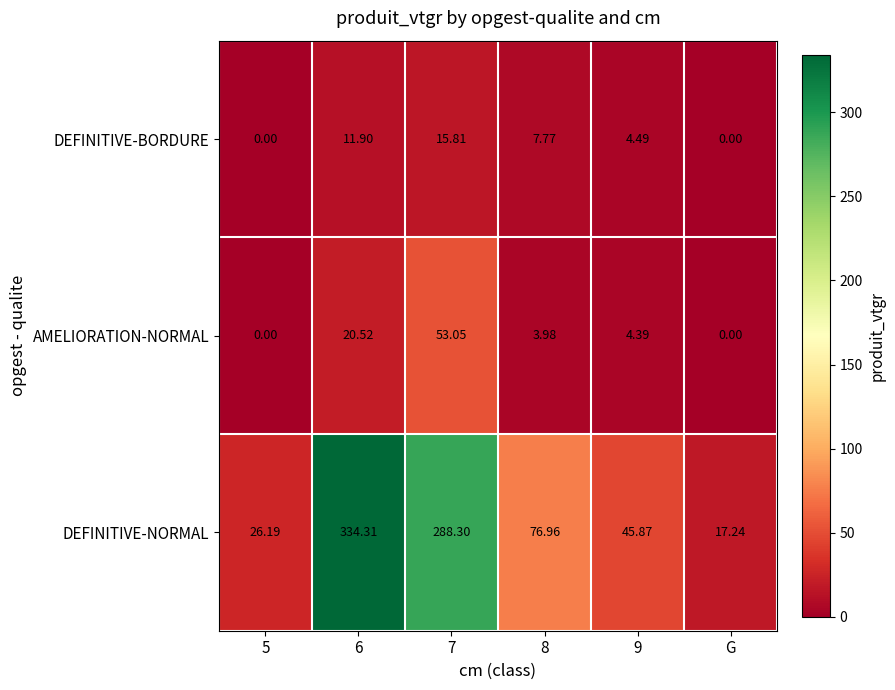

Which series has the widest spread of values?

DEFINITIVE-NORMAL